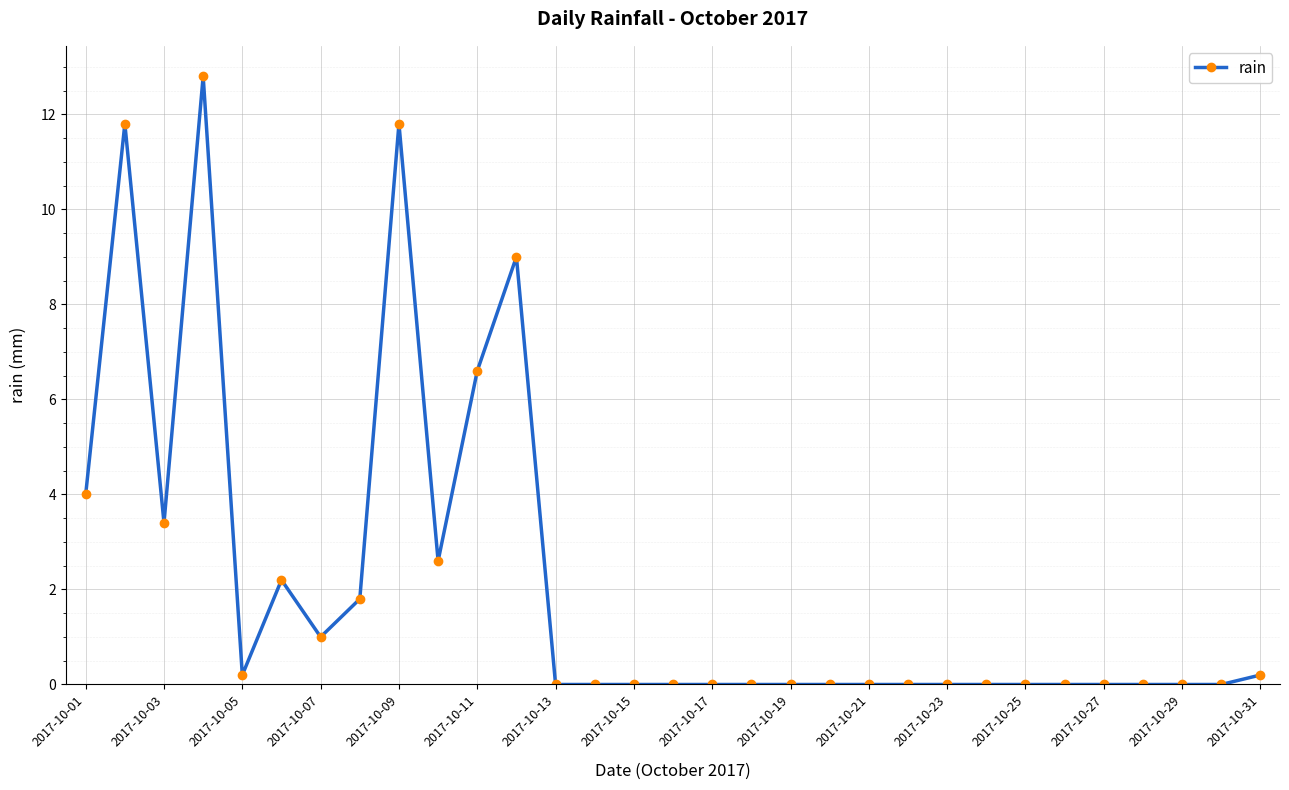

What is the difference between the maximum and second lowest values?

12.8